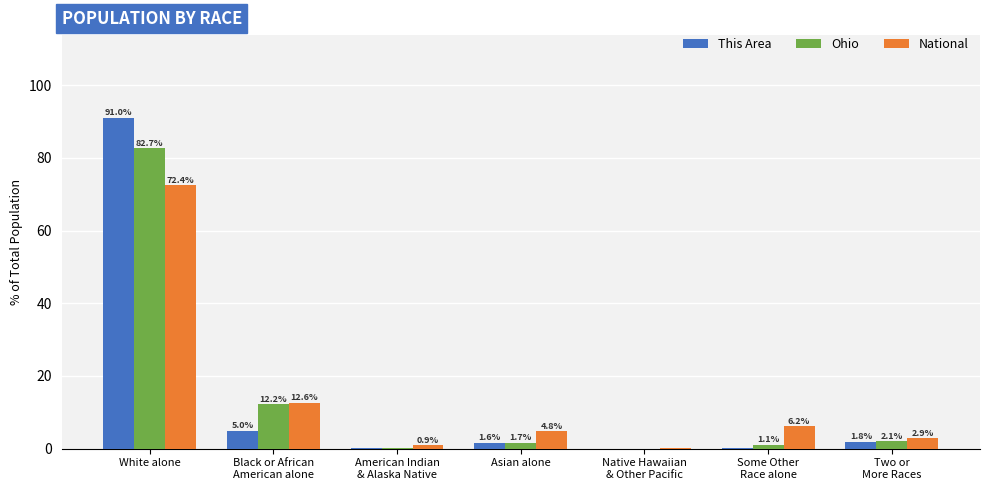

What is the approximate value of This Area at Two or
More Races?

1.8